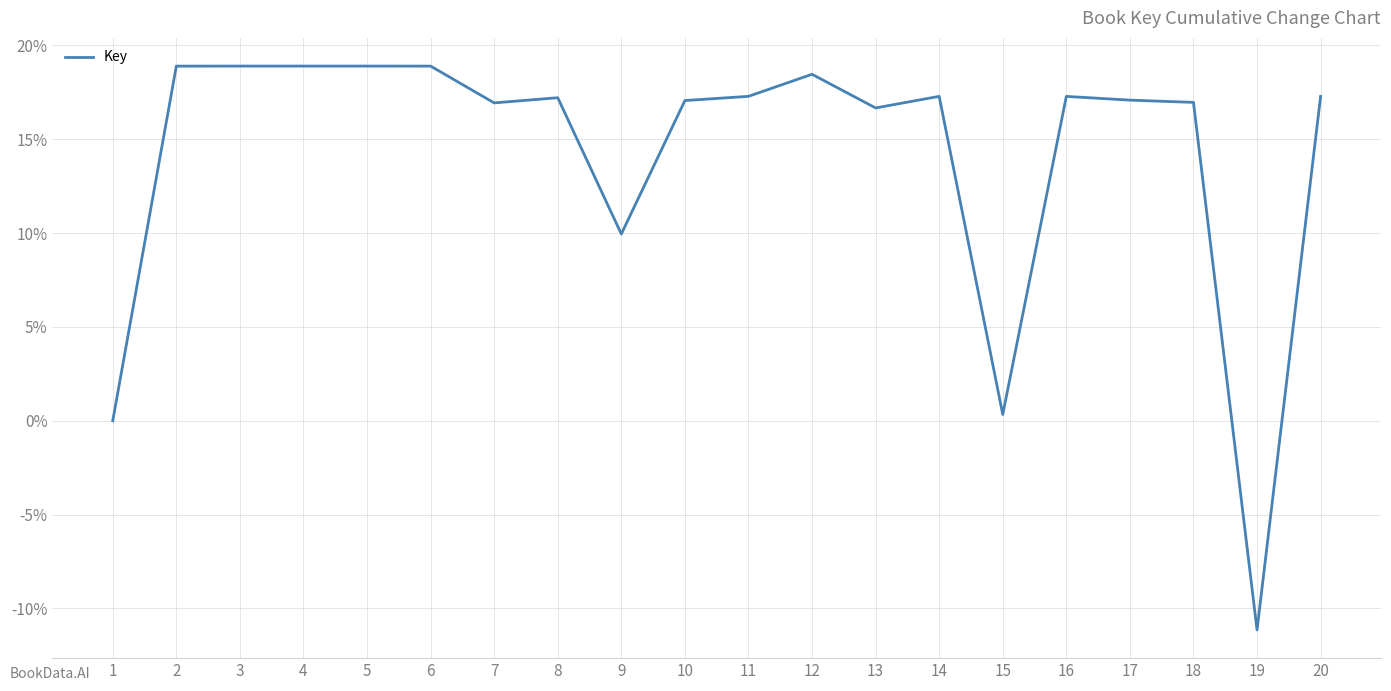

Which has a higher value, 5 or 1?

5